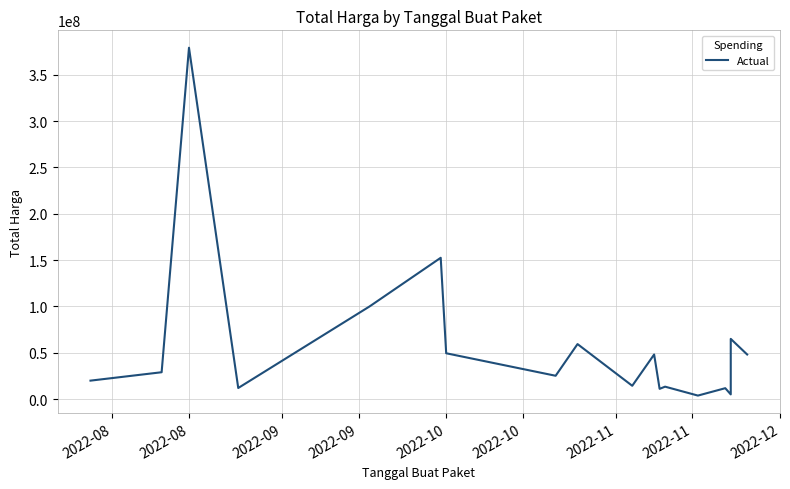

How many interior local peaks (higher than both neighbors) does the data have?

7